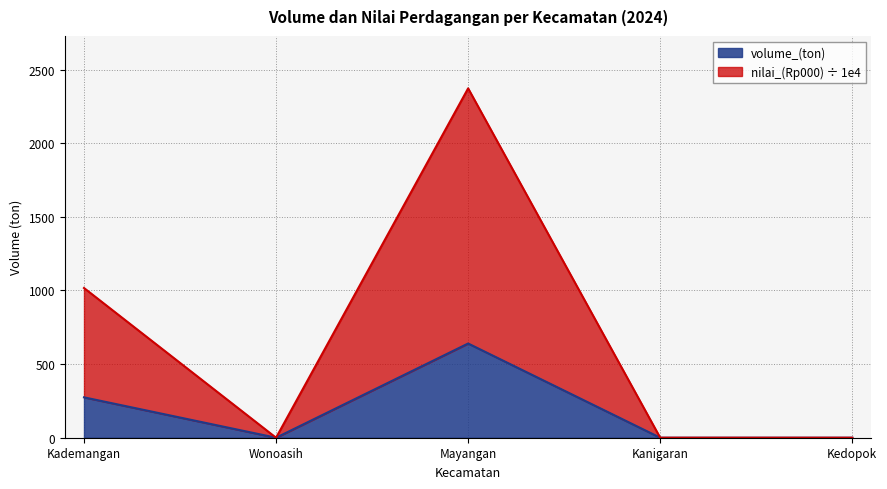

Where is the first local minimum for nilai_(Rp000)?

Wonoasih